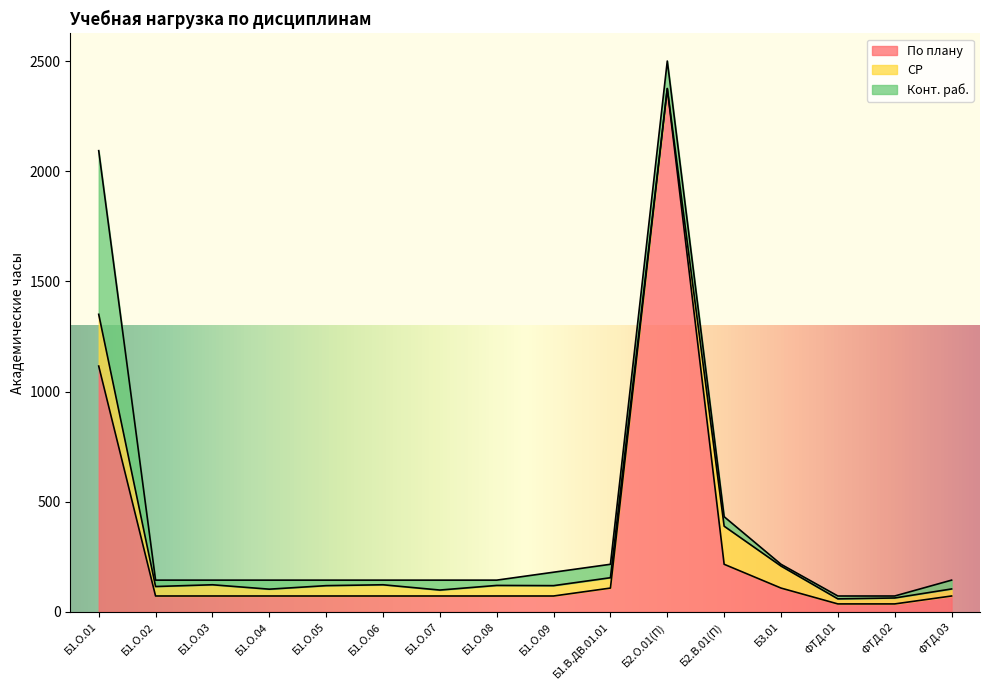

What is the label of the 16th point from the right?

Б1.О.01